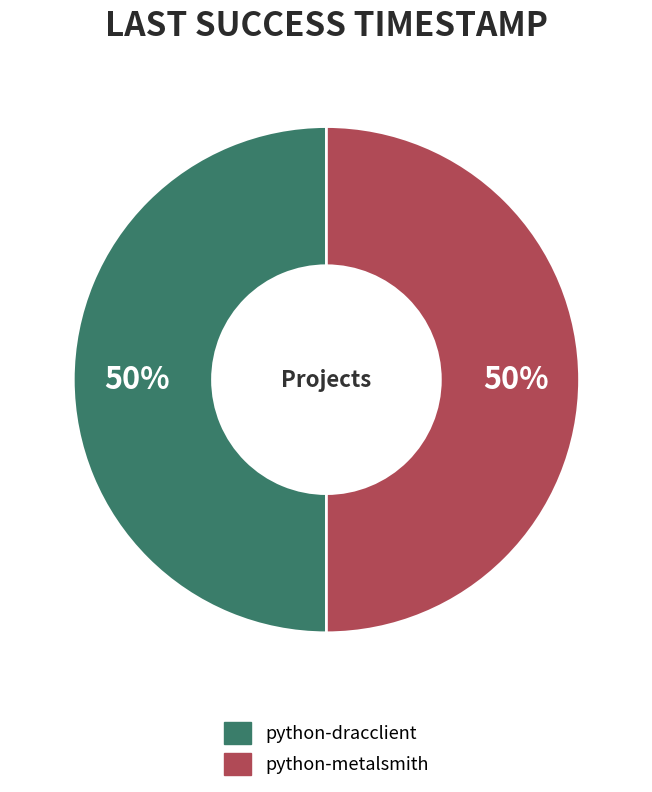

Is it true that python-dracclient is 50% of the pie?

True